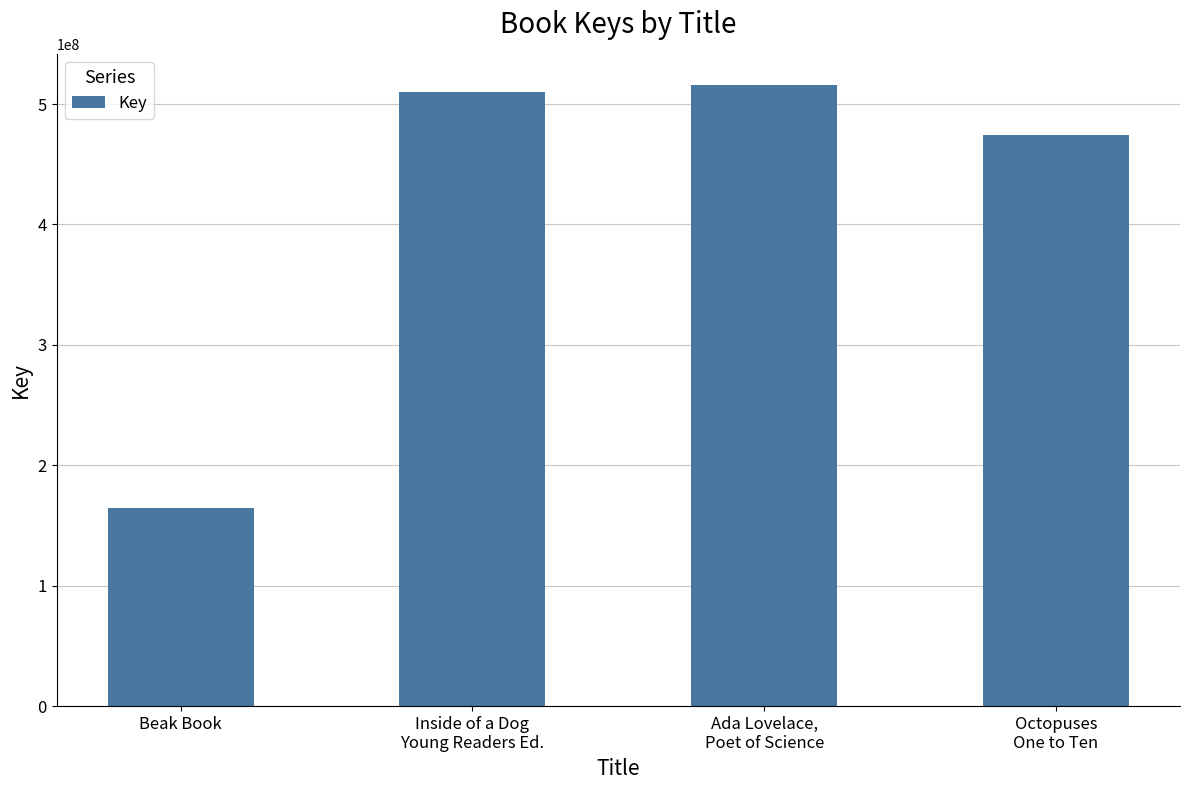

What is the label of the 2nd bar from the left?

Inside of a Dog
Young Readers Ed.